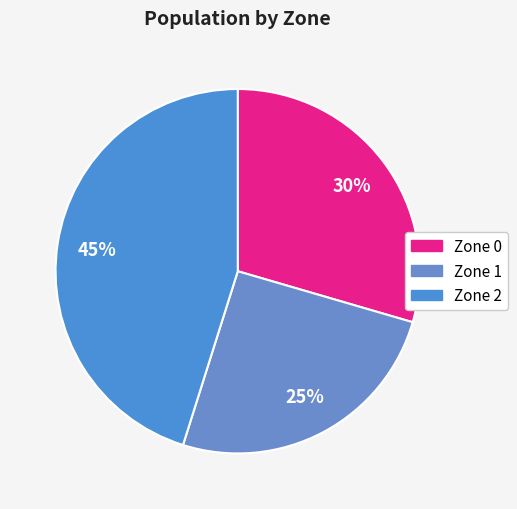

How many segments does this pie chart have?

3